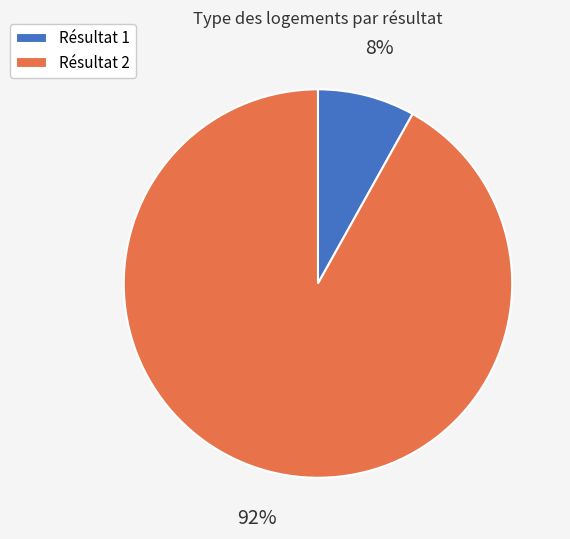

To the nearest percent, what percentage of the pie is Résultat 1?

8%